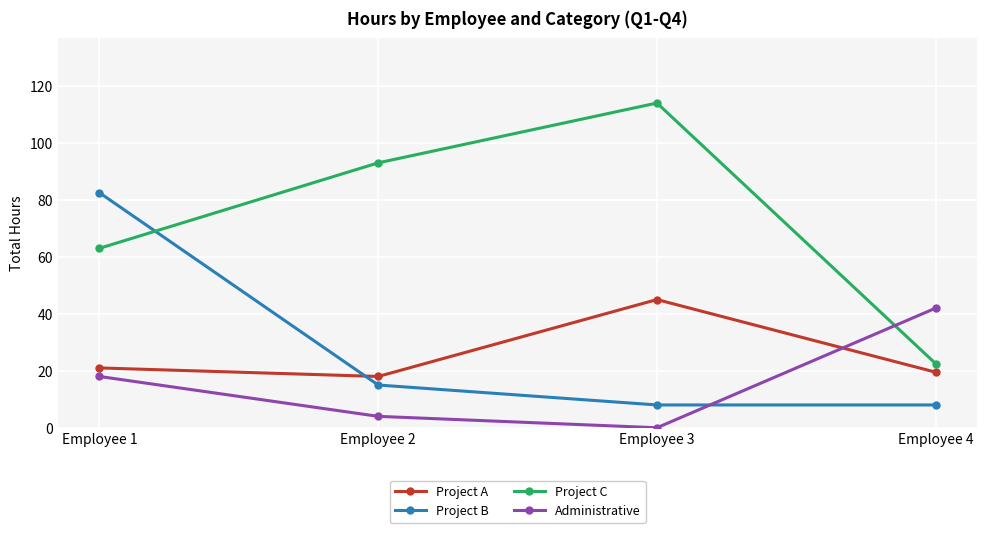

Reading left to right, extract all data points from this chart.

Project A: Employee 1=21.0	Employee 2=18.0	Employee 3=45.0	Employee 4=19.5
Project B: Employee 1=82.5	Employee 2=15.0	Employee 3=8.0	Employee 4=8.0
Project C: Employee 1=63.0	Employee 2=93.0	Employee 3=114.0	Employee 4=22.5
Administrative: Employee 1=18.0	Employee 2=4.0	Employee 3=0.0	Employee 4=42.0